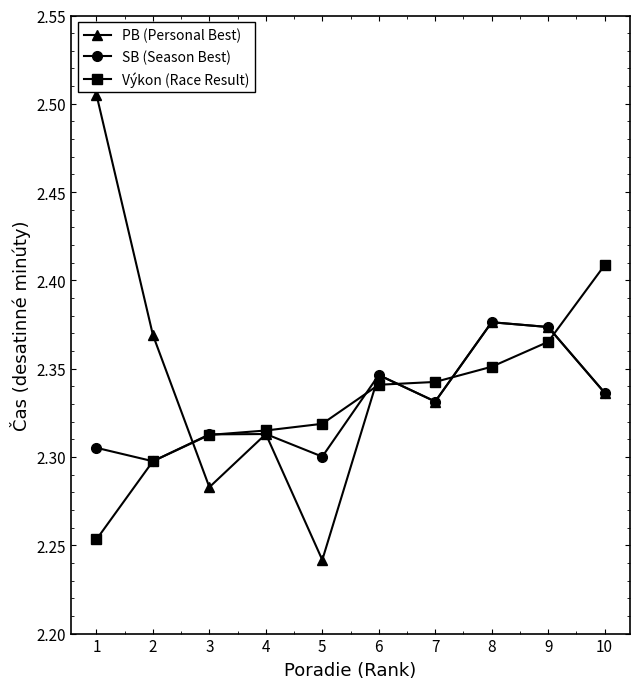

In PB (Personal Best), how many points are lower than both neighbors (excluding endpoints)?

3